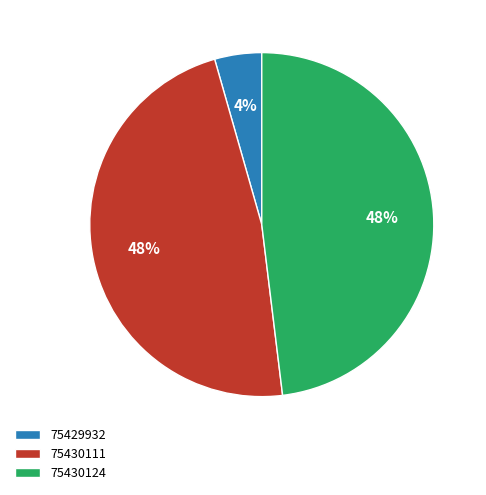

To the nearest percent, what is the difference between the 75430124 and 75429932 slice percentages?

44%